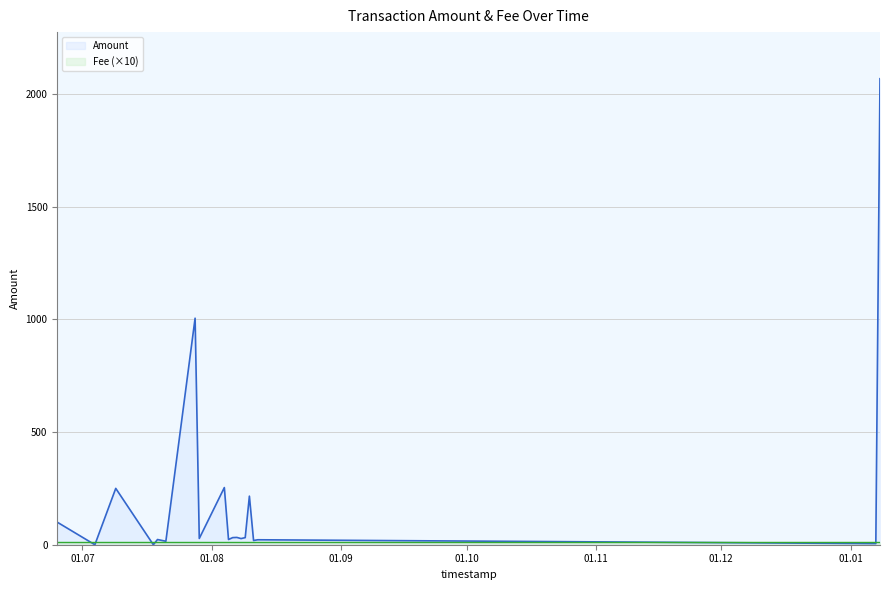

The chart shows a value of 31.5 at 2017-08-09. True or false?

True